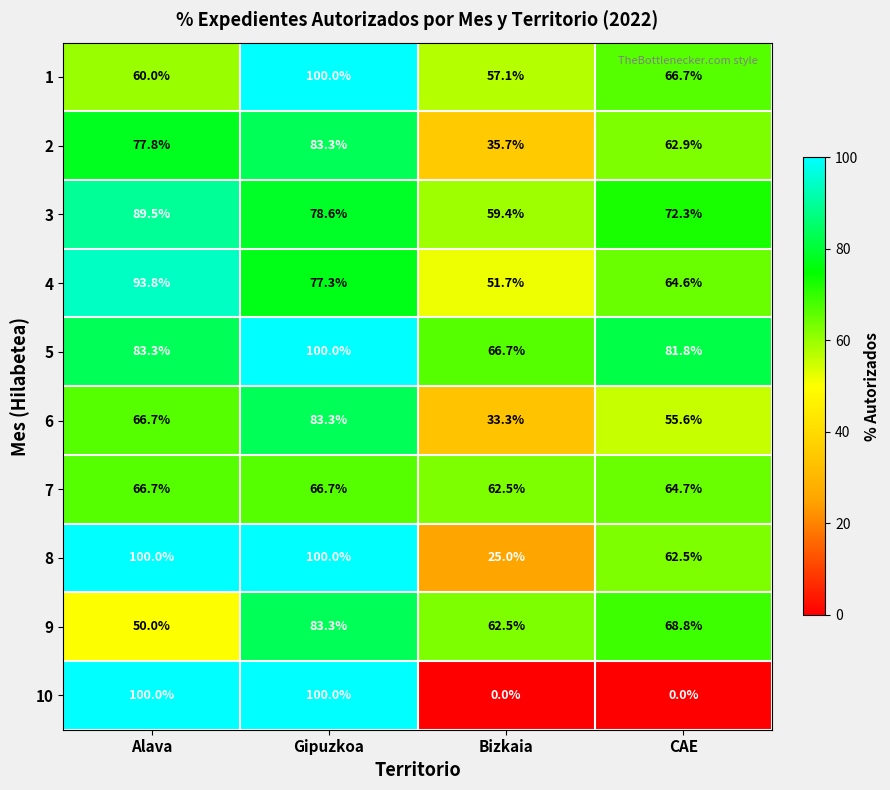

What value does the 7 series have at CAE?

64.7